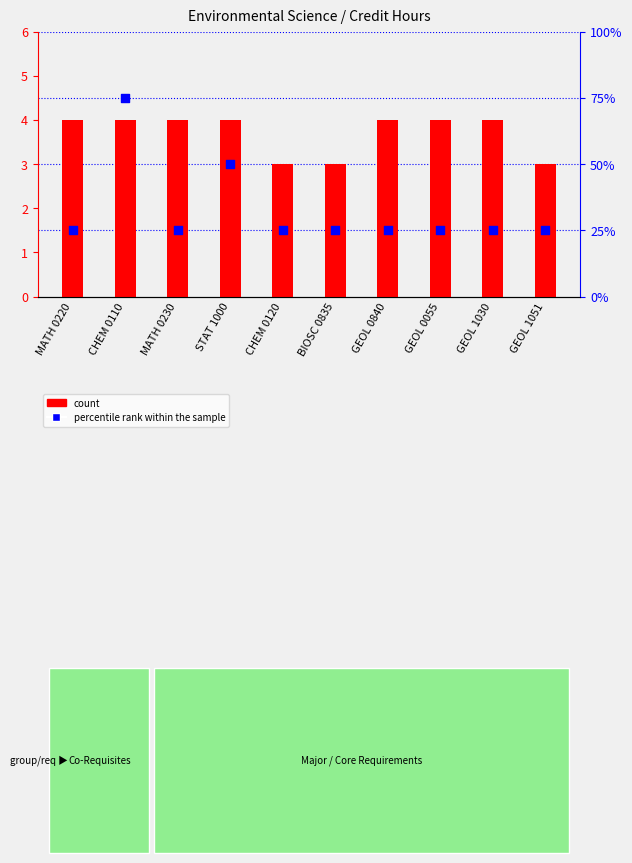

At which category is the sum across all series the highest?

CHEM 0110